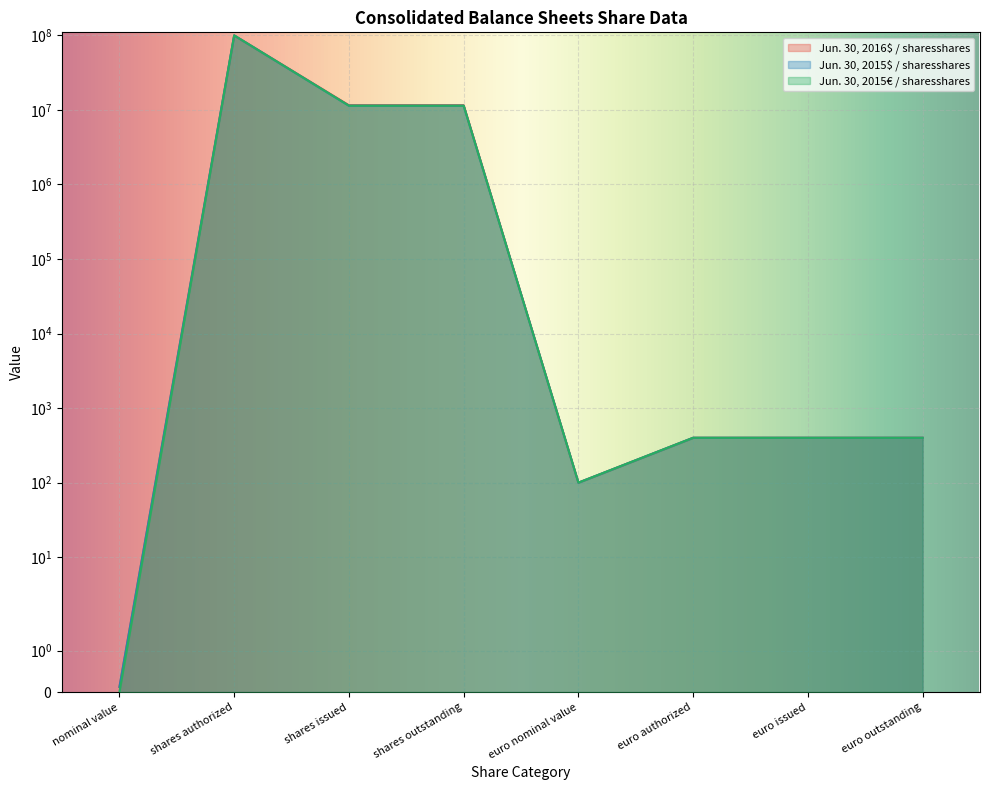

What is the sum of the Jun. 30, 2015$ / sharesshares values at euro nominal value and shares authorized?

100000100.0